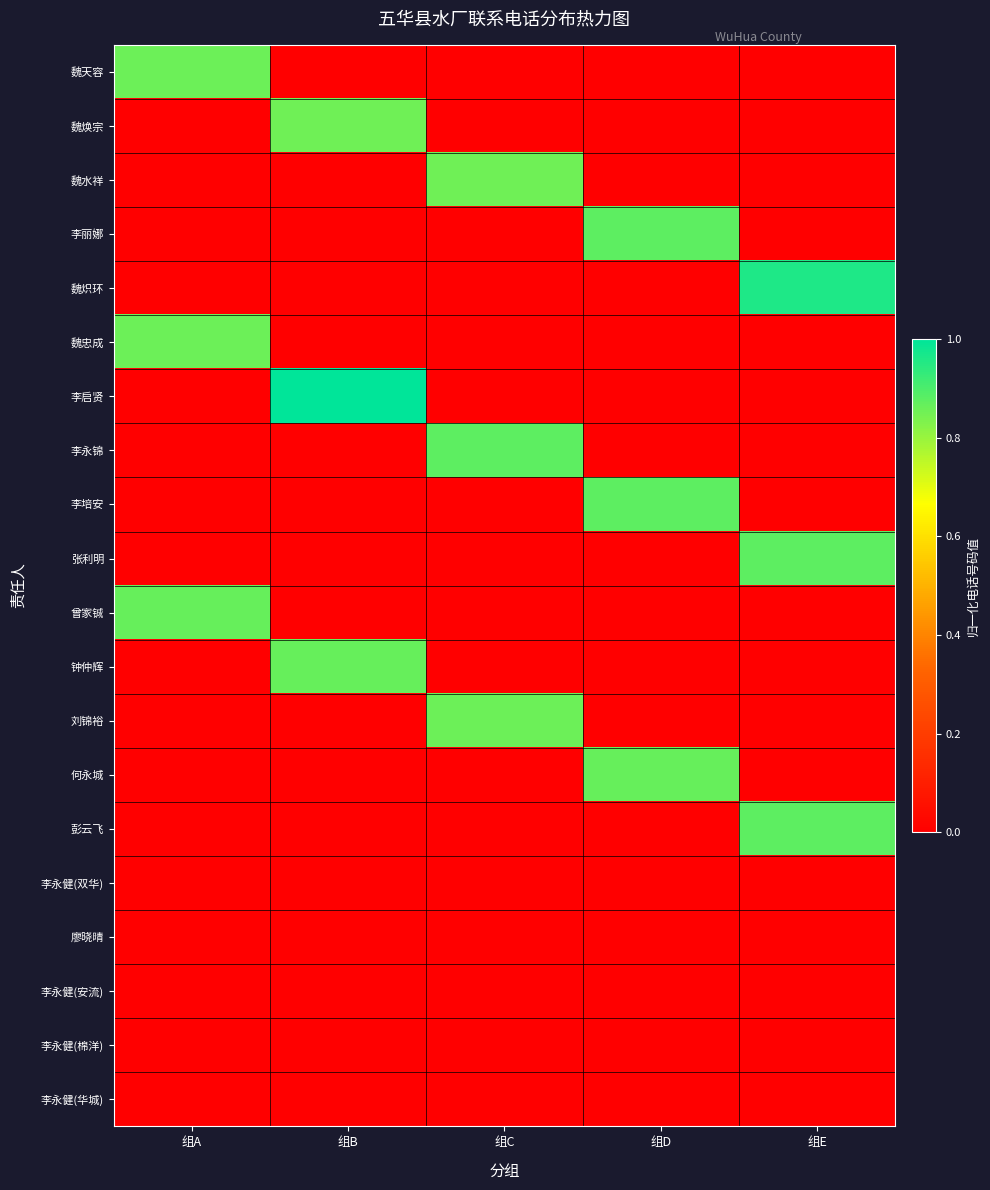

Which series has the largest range (max minus min)?

李启贤